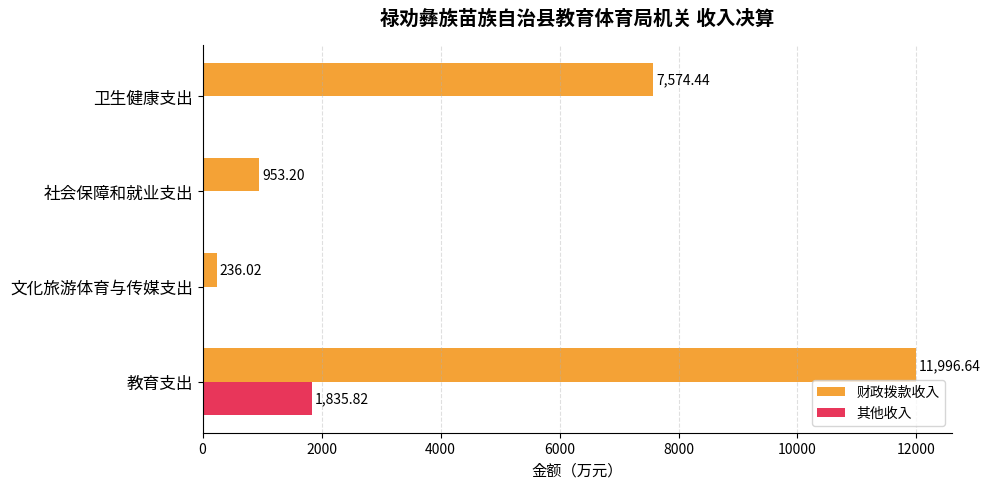

Which series changed the most between 文化旅游体育与传媒支出 and 社会保障和就业支出?

财政拨款收入